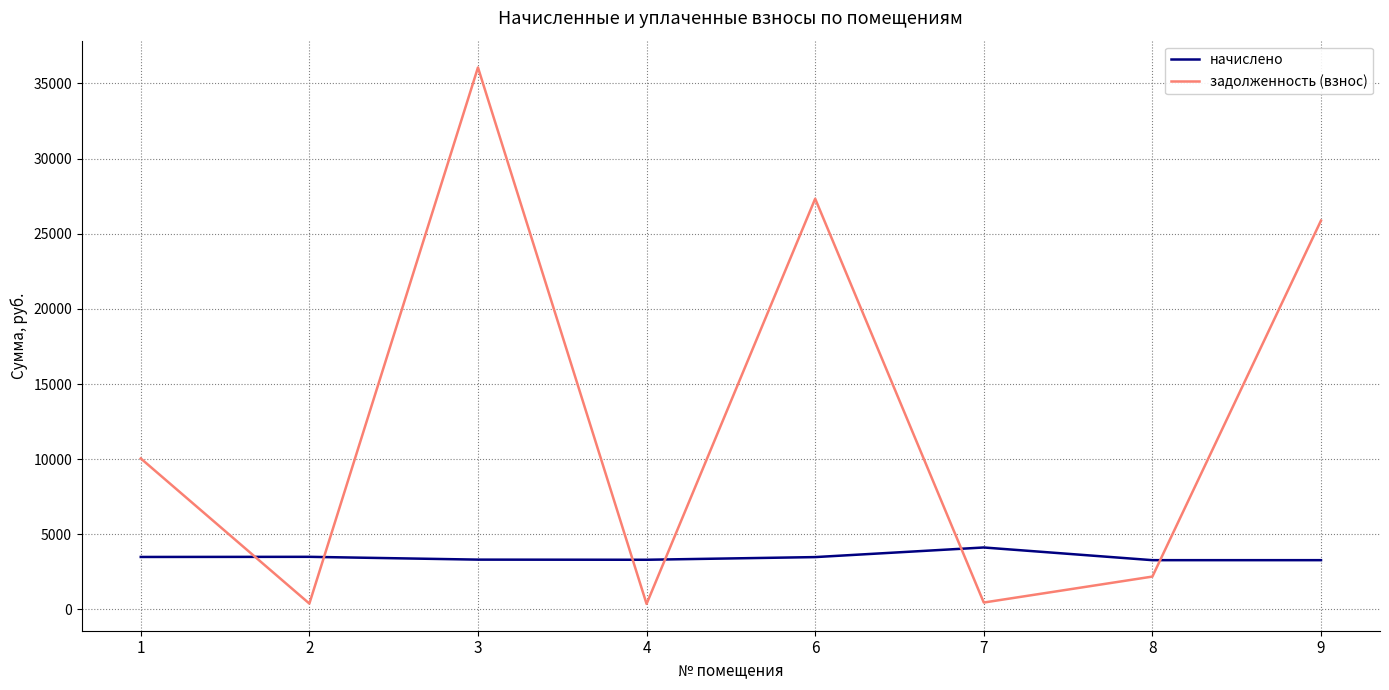

What is the greatest value displayed?

36063.8